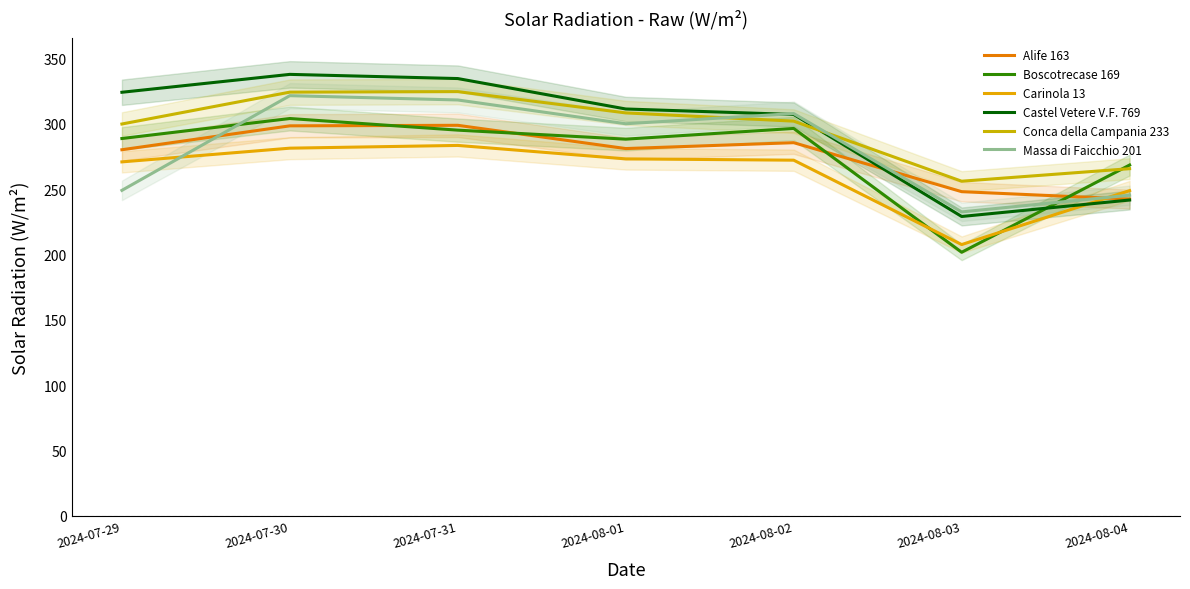

Is the value of Conca della Campania 233 at 2024-08-03 greater than the value of Alife 163 at 2024-07-30?

No